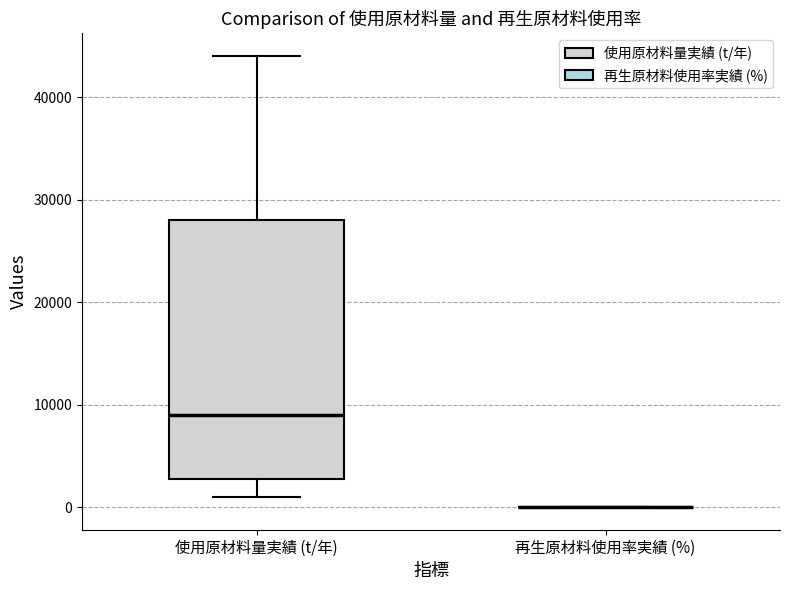

Reading left to right, read every box against the y-axis: the position of its median line, the range the box covers, and the ends of its whiskers. The values are not printed on the chart, so give them approximately, as read against the axis.

使用原材料量実績 (t/年): median 9000, box 3000 to 28000, whiskers 1000 to 44000
再生原材料使用率実績 (%): box collapsed to a line at 0, whiskers 0 to 0